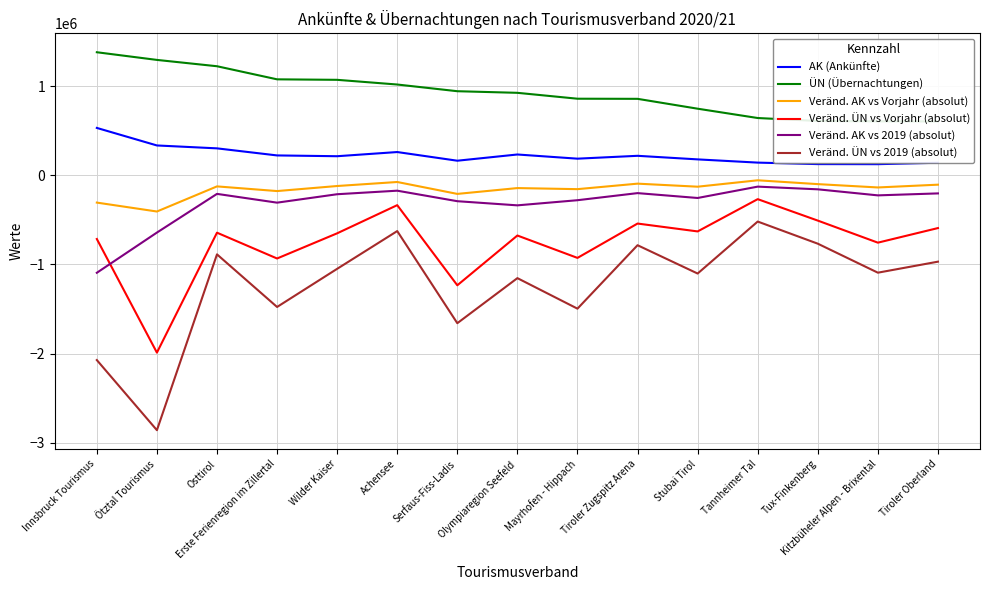

Is it true that Veränd. AK vs Vorjahr (absolut) equals -182328 at Ötztal Tourismus?

False